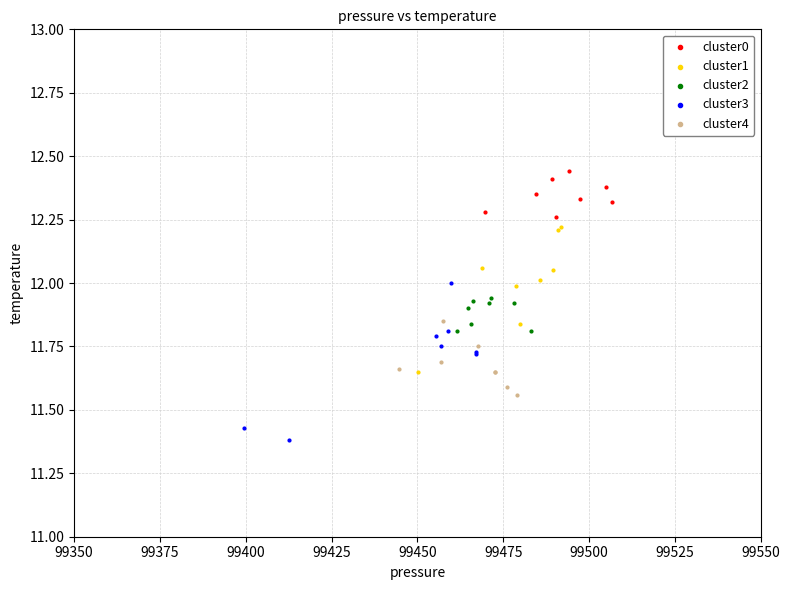

Which series contains the lowest Y value?

cluster3